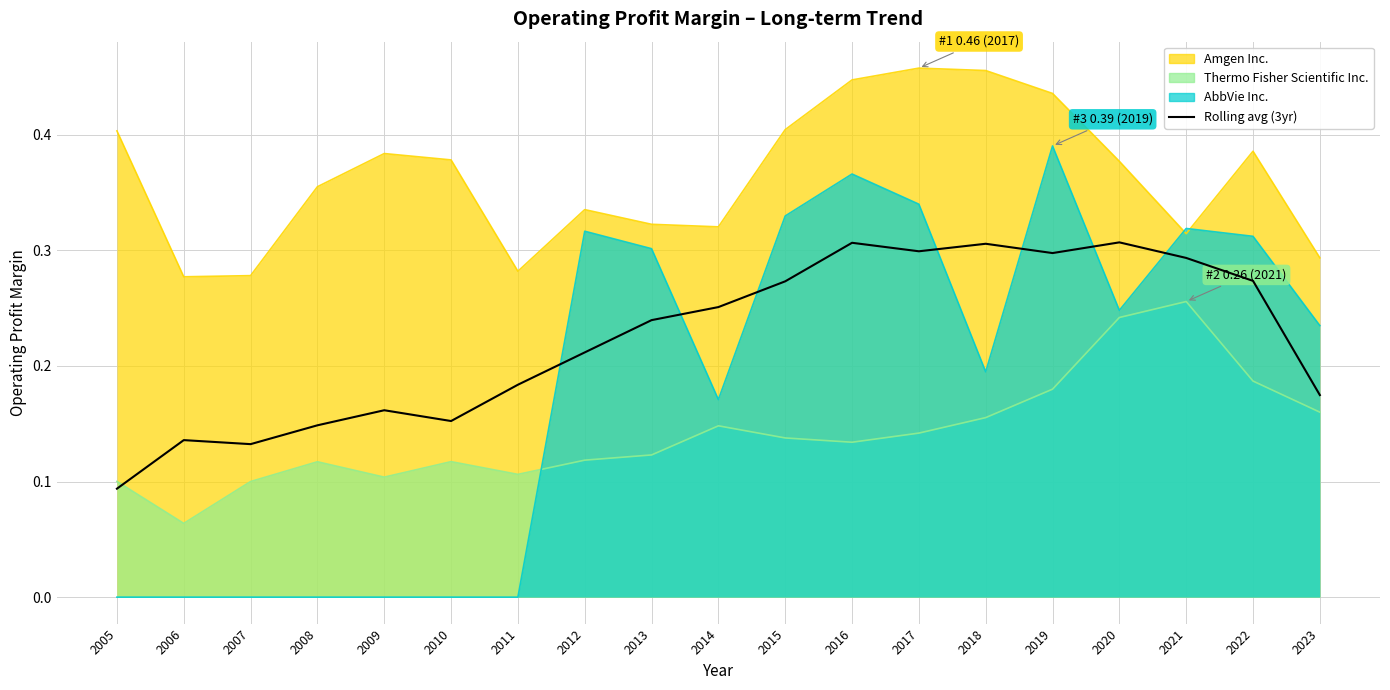

Reading left to right, what are all the values shown in this chart?

2005=0.1	2006=0.1	2007=0.1	2008=0.1	2009=0.2	2010=0.2	2011=0.2	2012=0.2	2013=0.2	2014=0.3	2015=0.3	2016=0.3	2017=0.3	2018=0.3	2019=0.3	2020=0.3	2021=0.3	2022=0.3	2023=0.2